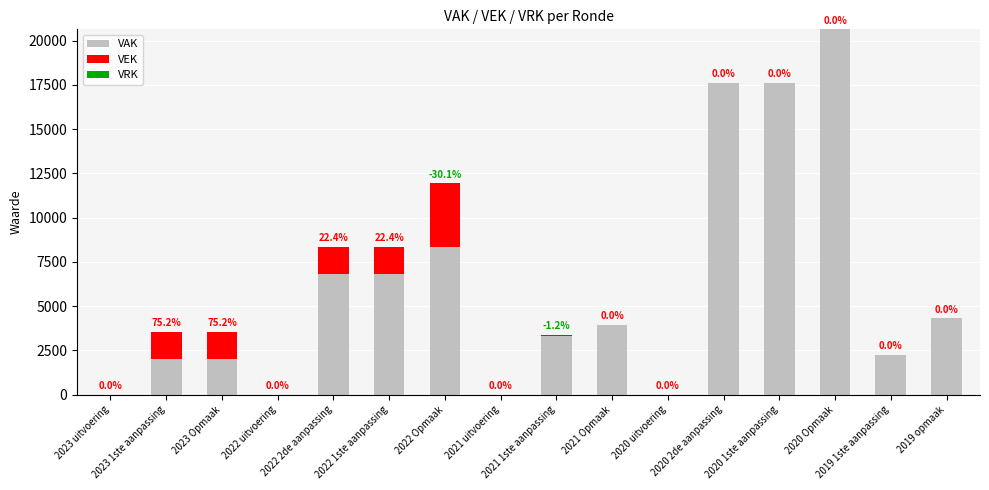

What is the average value of the VAK series?

6208